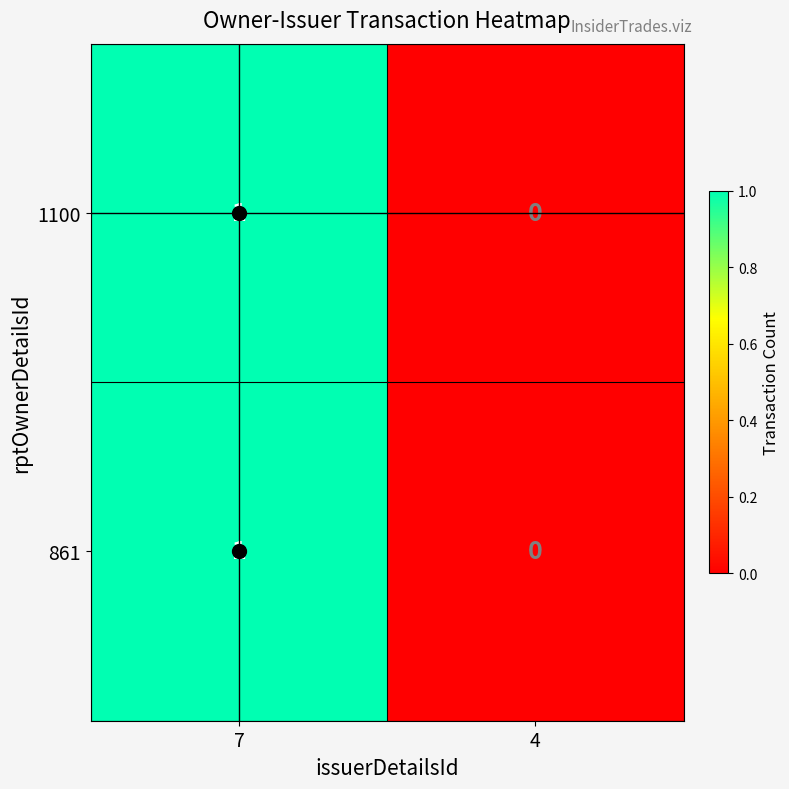

List the labels in order of 1100 value, largest first.

7, 4